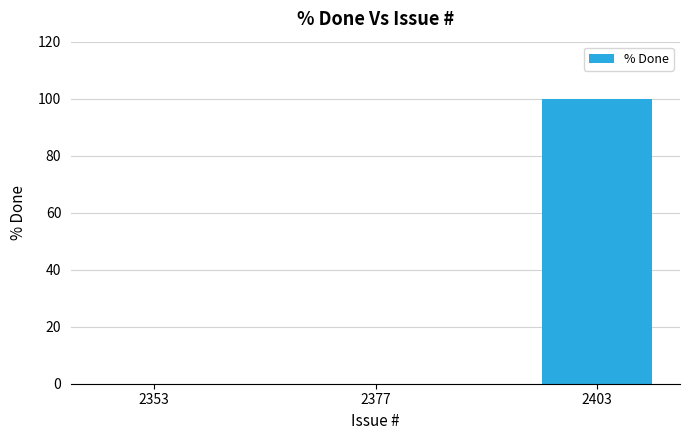

Between 2353 and 2403, which is larger?

2403